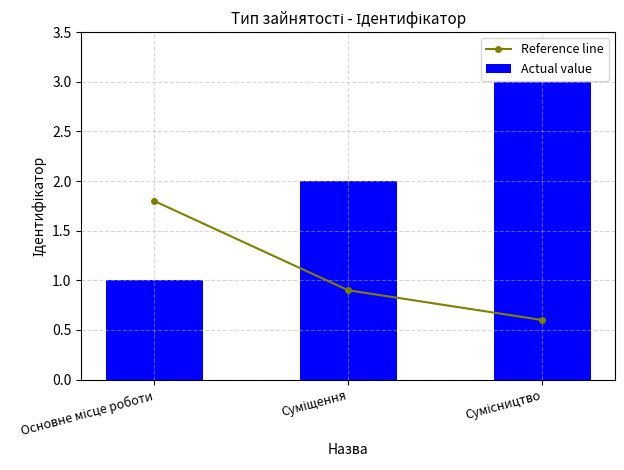

Which series has the largest total across all categories?

Actual value